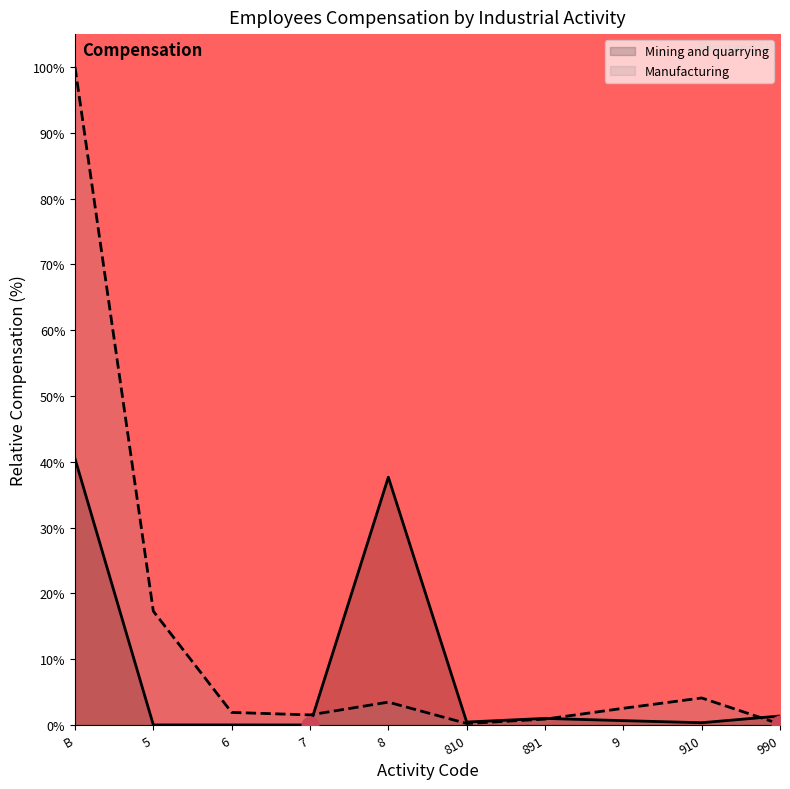

Which series changed the most between B and 8?

Manufacturing